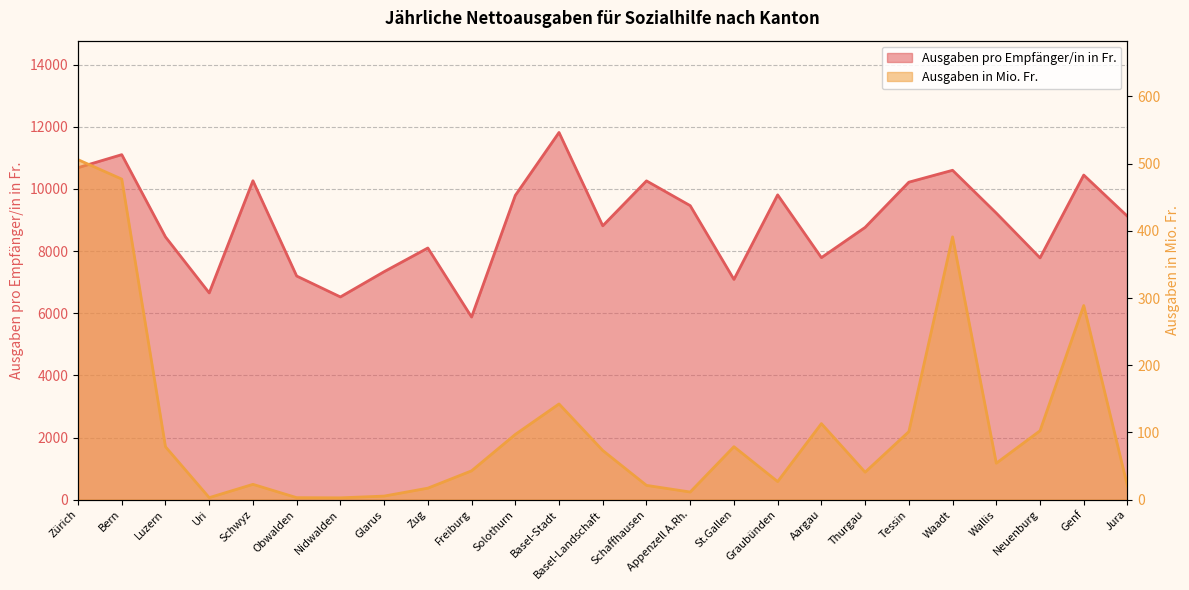

Where does the Ausgaben in Mio. Fr. series first go above 54?

Zürich